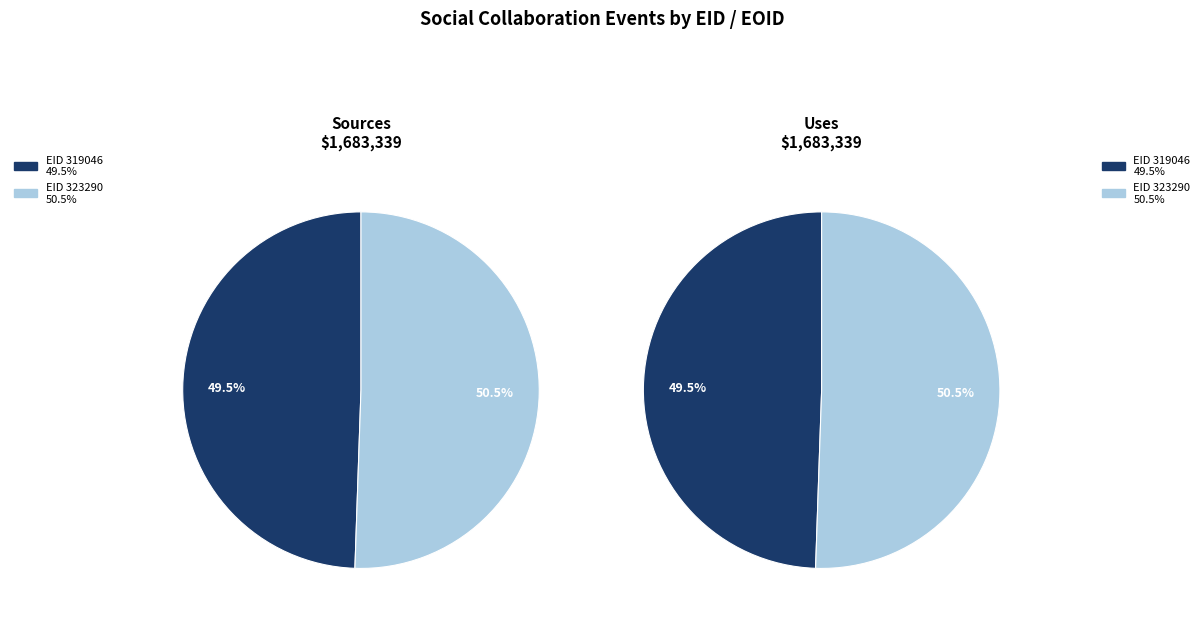

To the nearest percent, what is the average slice percentage?

50%